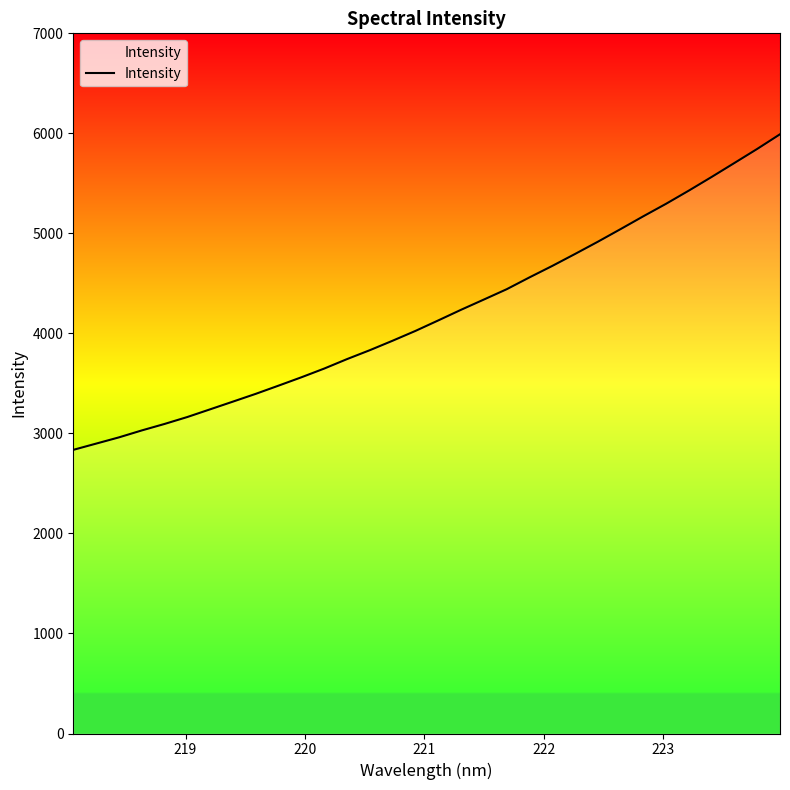

What is the difference between the maximum and minimum values?

3155.2